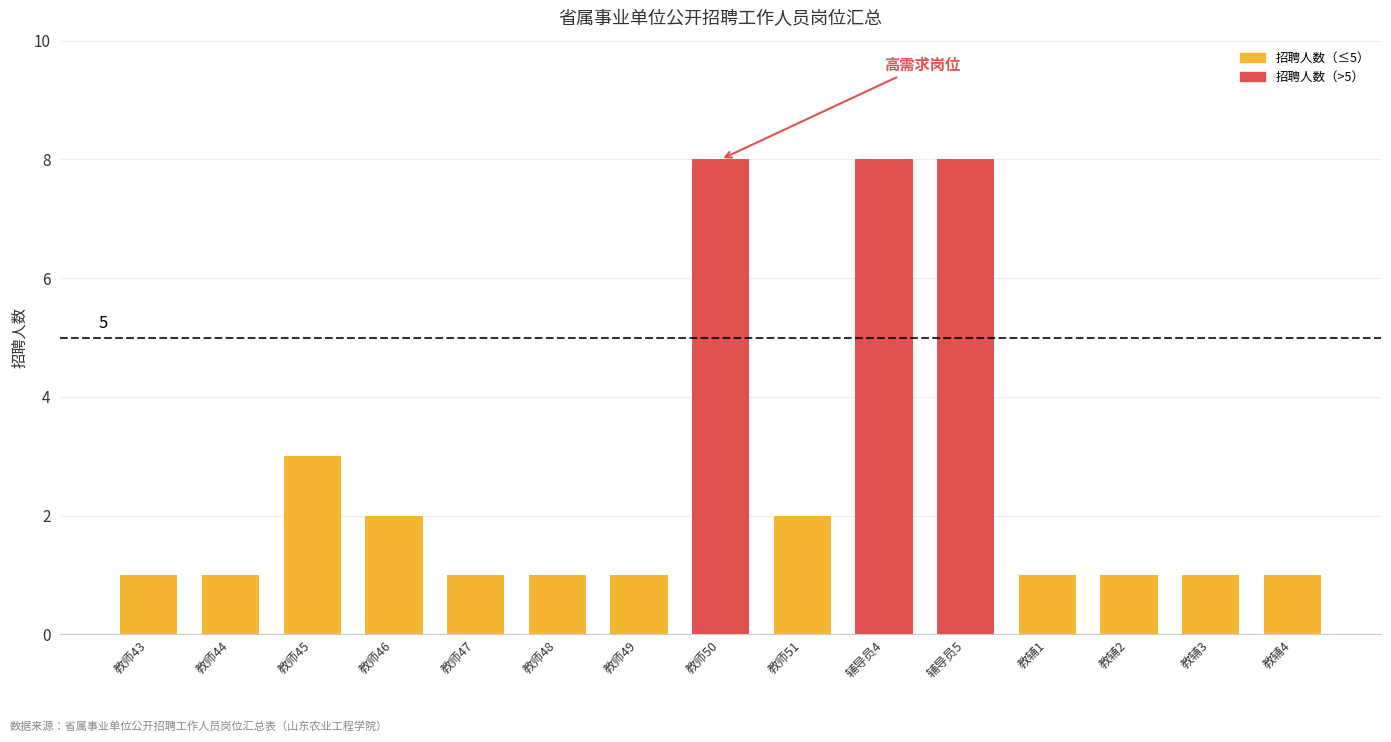

Is it true that the value at 辅导员4 is 8?

True